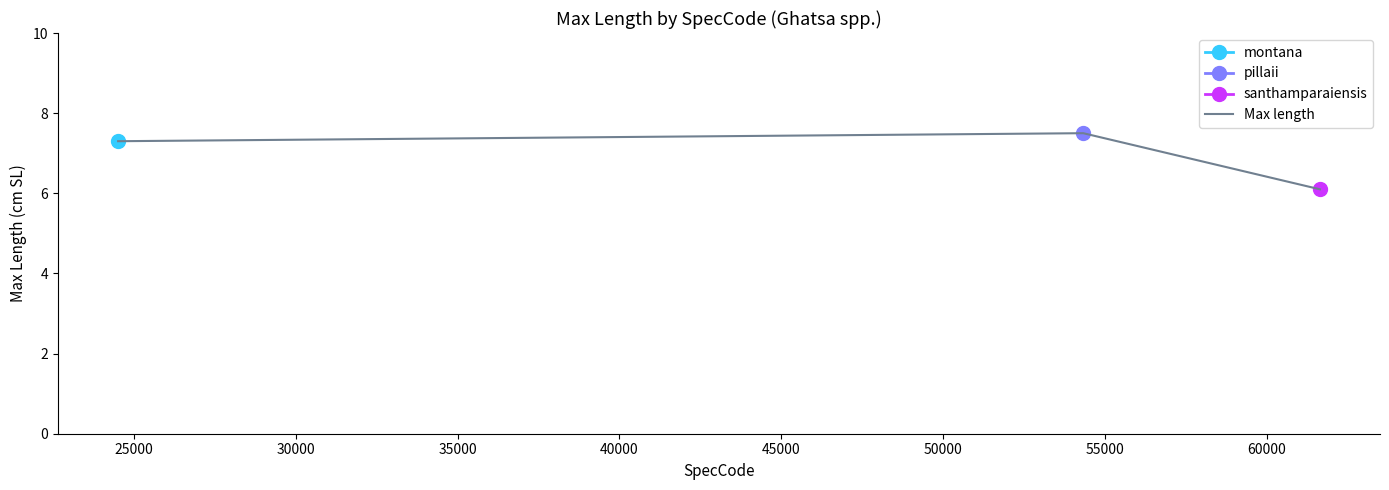

The value at 20000 is 3.6. True or false?

False